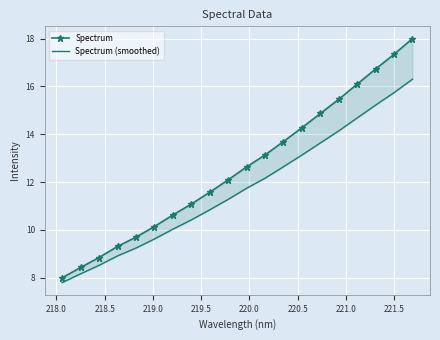

True or false: Spectrum (smoothed) and Spectrum cross at least once.

False